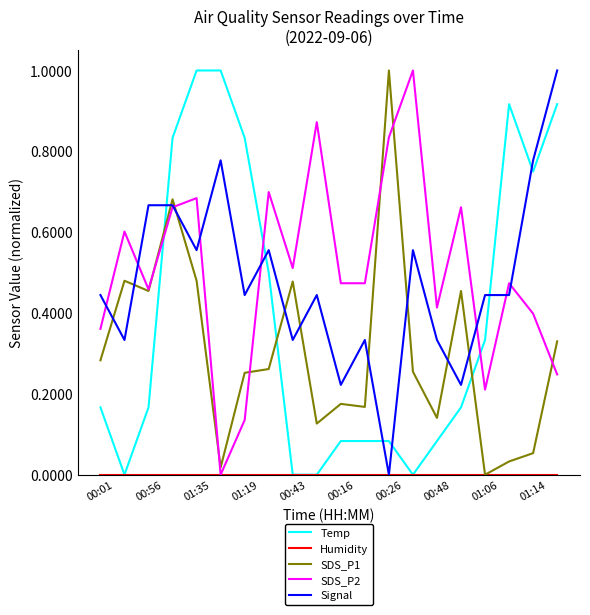

What is the maximum value for Signal?

1.0